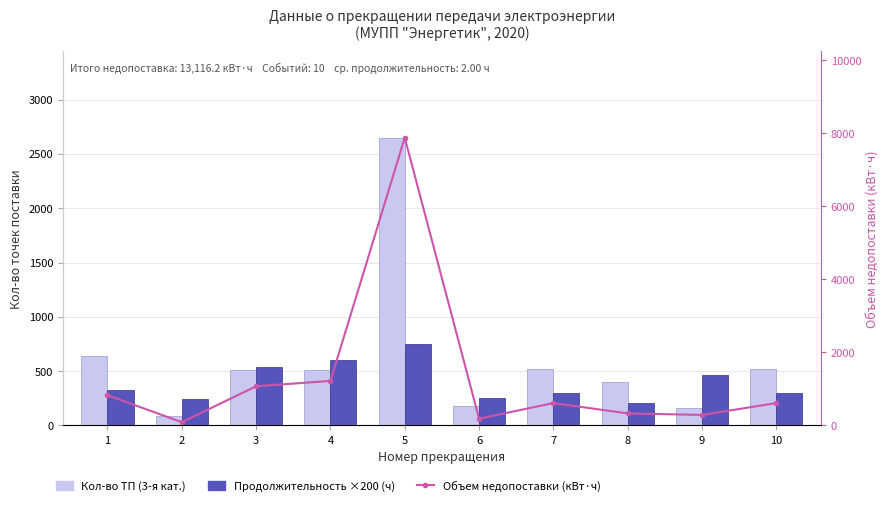

Which series has the largest total across all categories?

Объем недопоставки (кВт·ч)